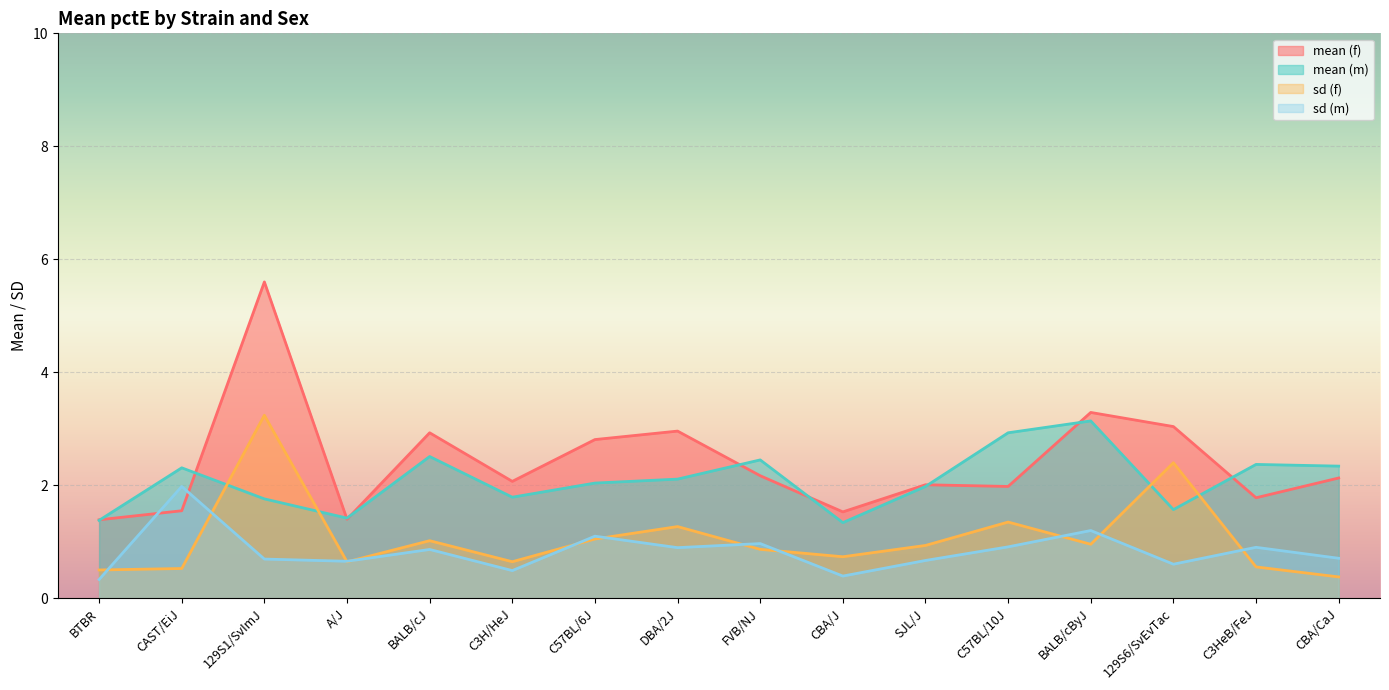

Is it true that sd (f) equals 0.7 at BTBR?

False